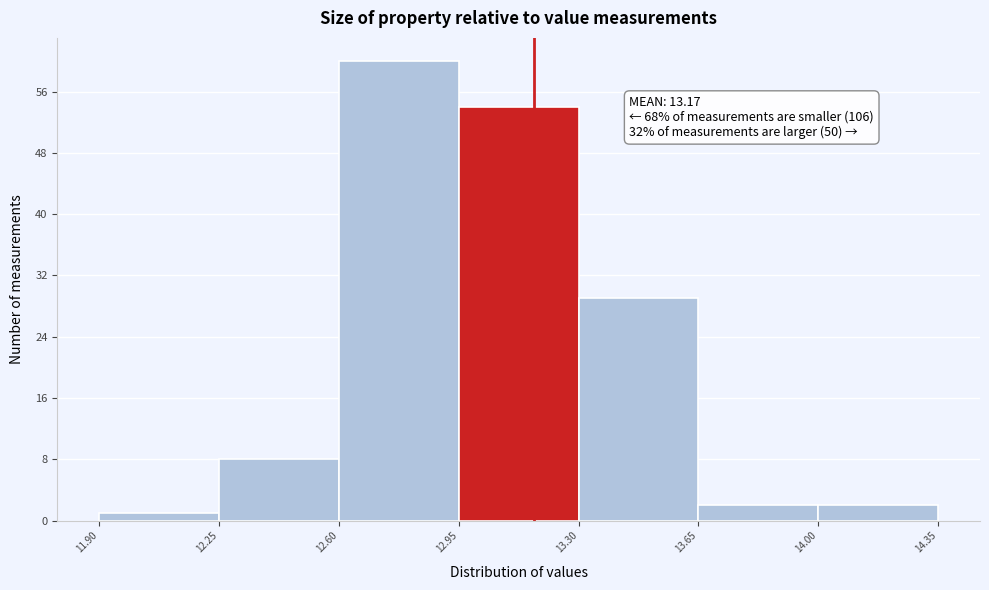

Over which range of the x-axis is the bar tallest?

12.60 to 12.95